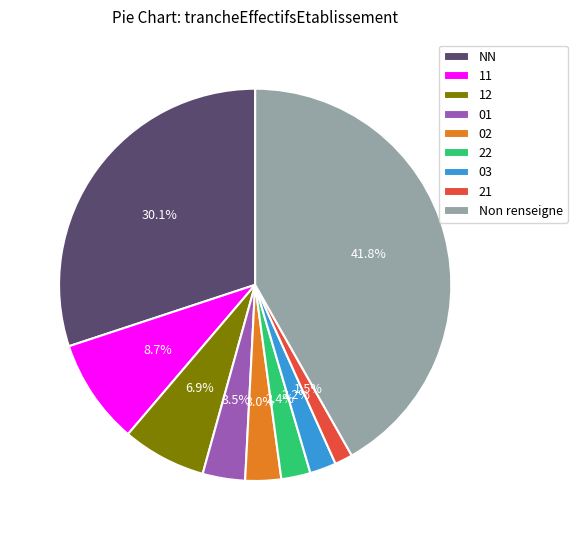

How much of the chart is everything except 22?

97.6%